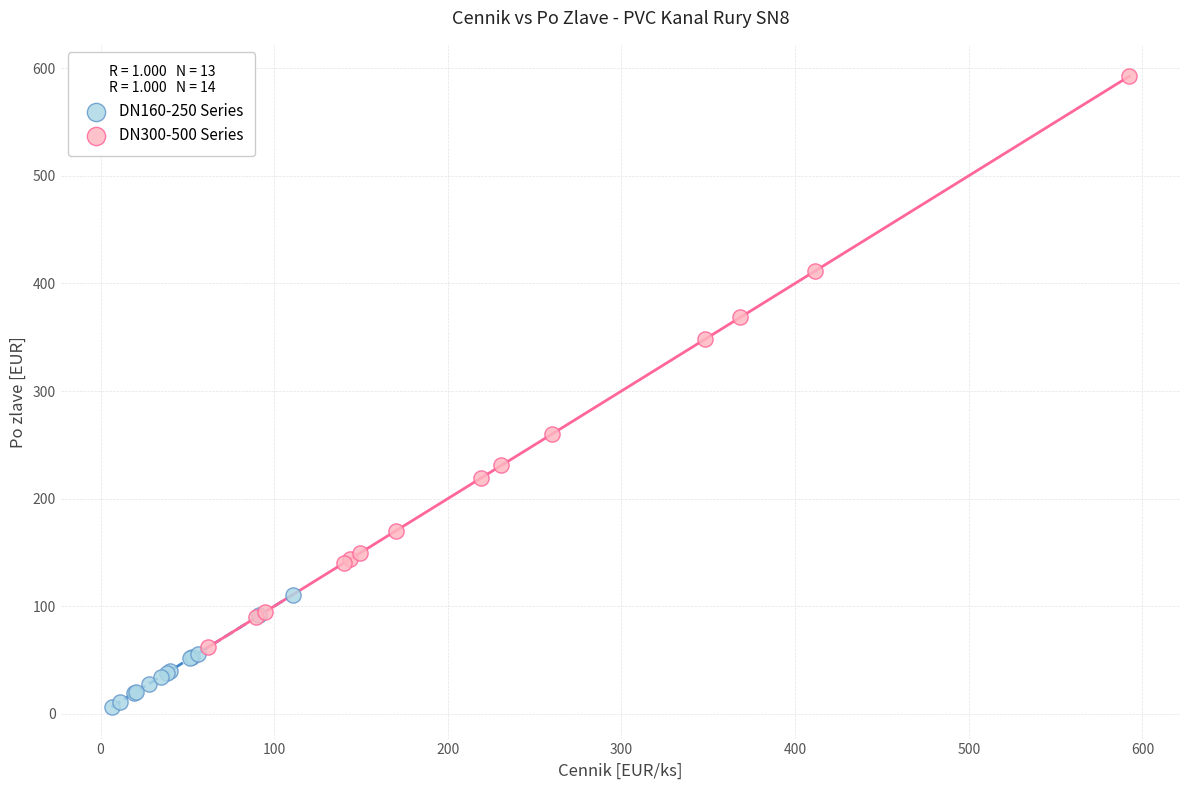

Which series reaches the minimum Y coordinate?

DN160-250 Series